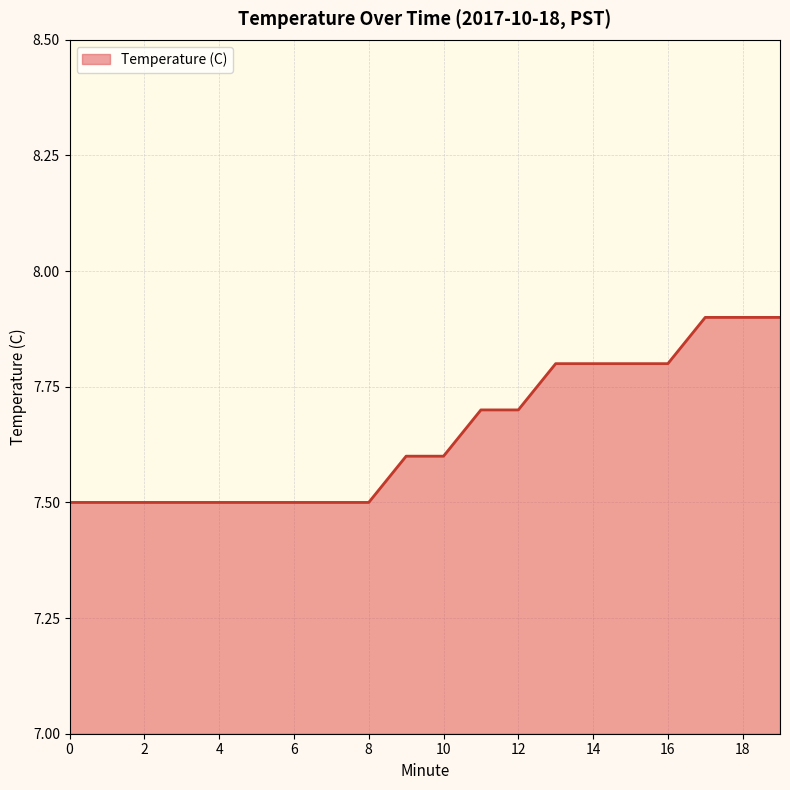

What is the maximum value shown in the chart?

7.9